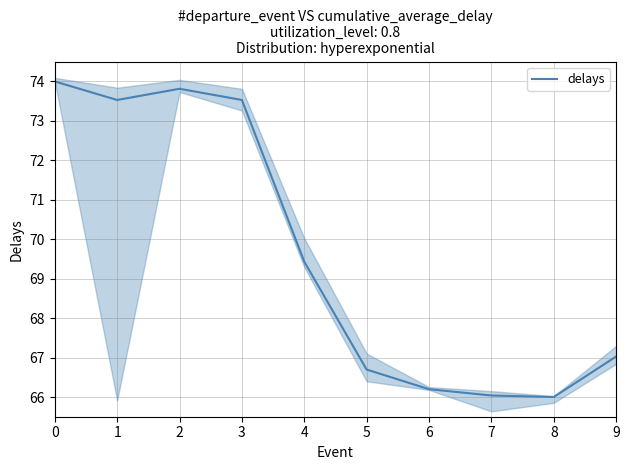

How many lines are shown in the chart?

1